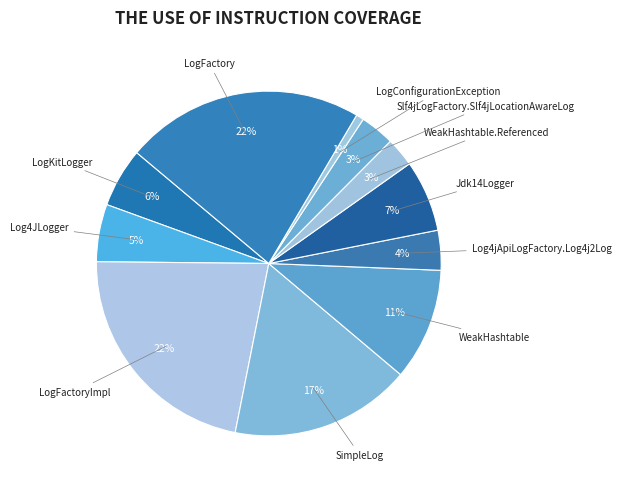

To the nearest percent, what portion does LogConfigurationException represent?

1%